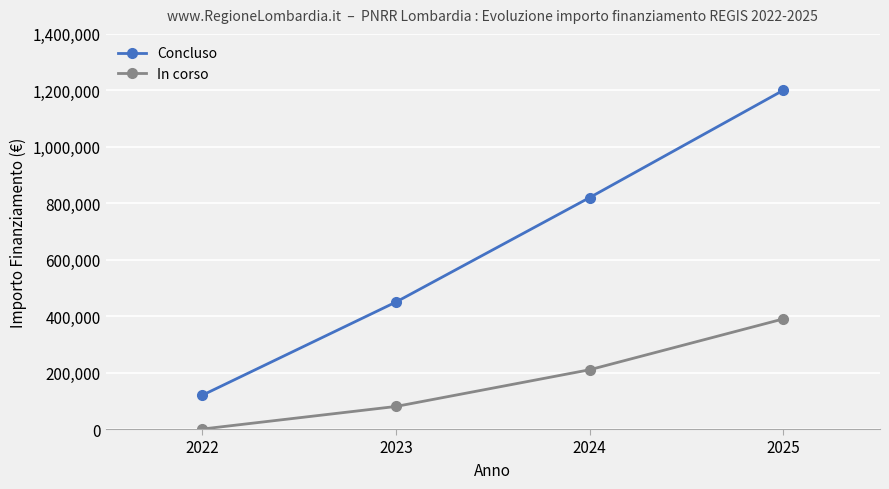

Is the value of In corso at 2023 greater than the value of Concluso at 2023?

No